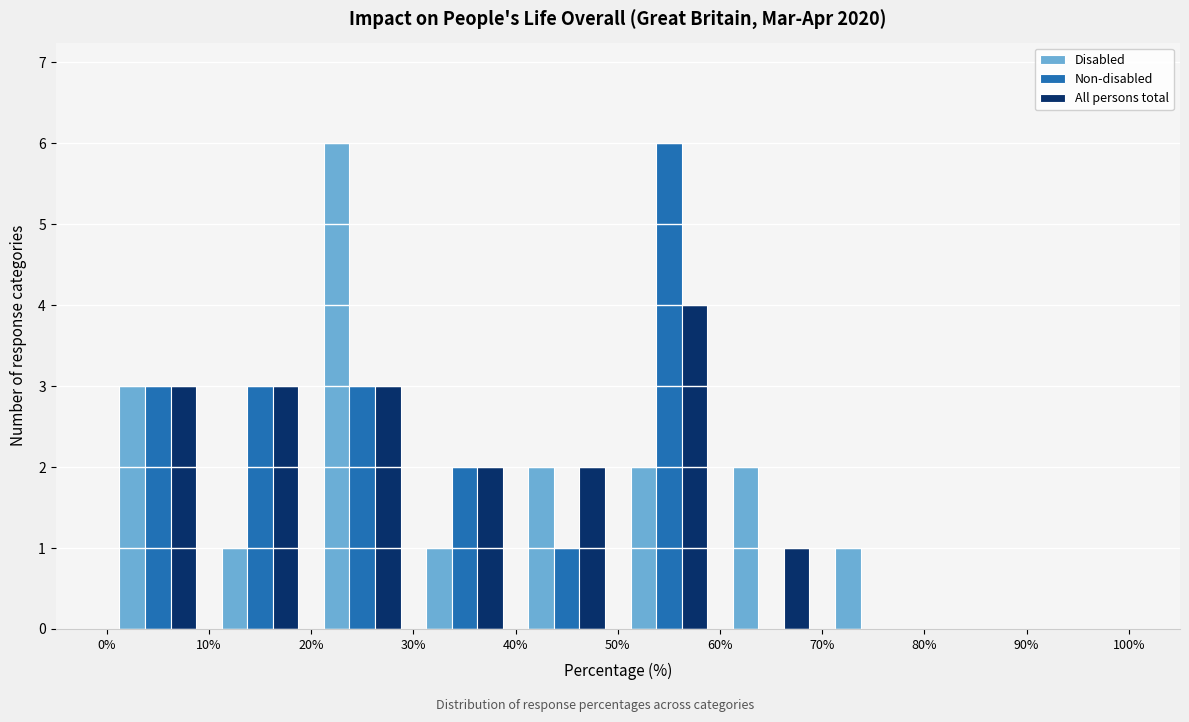

Reading left to right, transcribe this chart: for each range on the x-axis, give the height of each series' bar. The values are not printed on the chart, so give them approximately, as read against the axis.

0% to 10%: Disabled=3	Non-disabled=3	All persons total=3
10% to 20%: Disabled=1	Non-disabled=3	All persons total=3
20% to 30%: Disabled=6	Non-disabled=3	All persons total=3
30% to 40%: Disabled=1	Non-disabled=2	All persons total=2
40% to 50%: Disabled=2	Non-disabled=1	All persons total=2
50% to 60%: Disabled=2	Non-disabled=6	All persons total=4
60% to 70%: Disabled=2	Non-disabled=0	All persons total=1
70% to 80%: Disabled=1	Non-disabled=0	All persons total=0
80% to 90%: Disabled=0	Non-disabled=0	All persons total=0
90% to 100%: Disabled=0	Non-disabled=0	All persons total=0